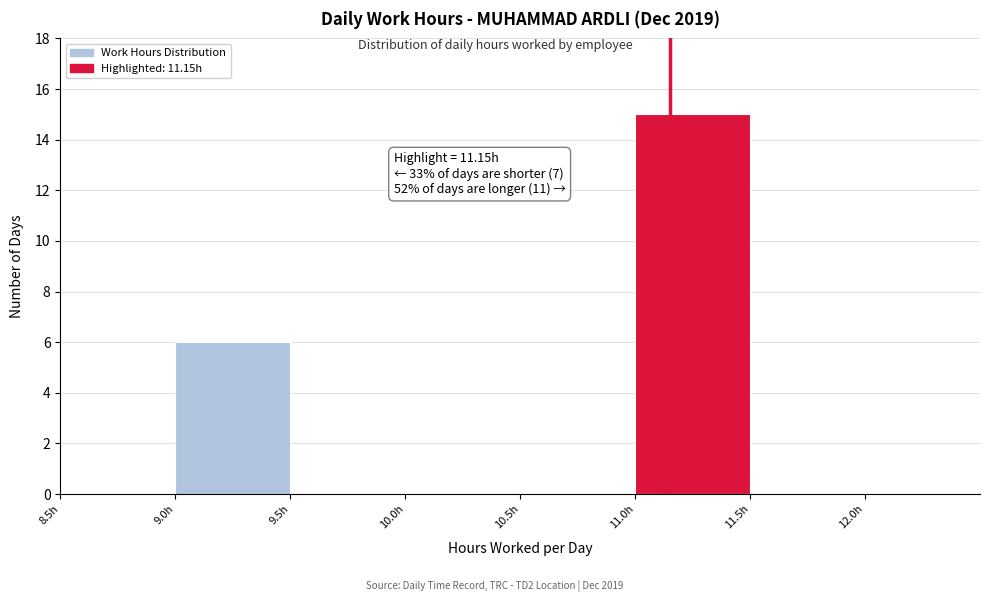

Which range on the x-axis has the tallest bar?

11.0 to 11.5